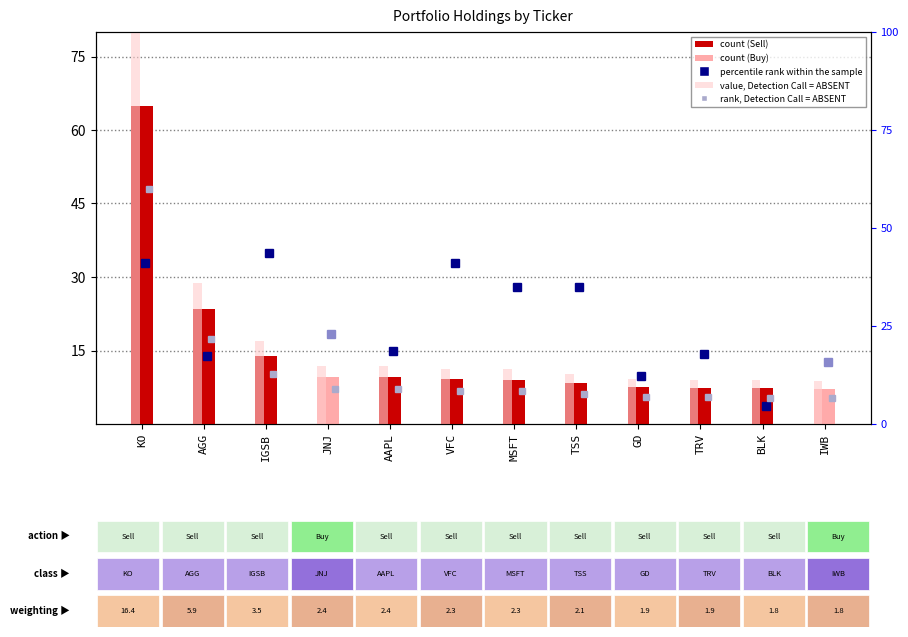

What is the smallest value displayed?

7.1